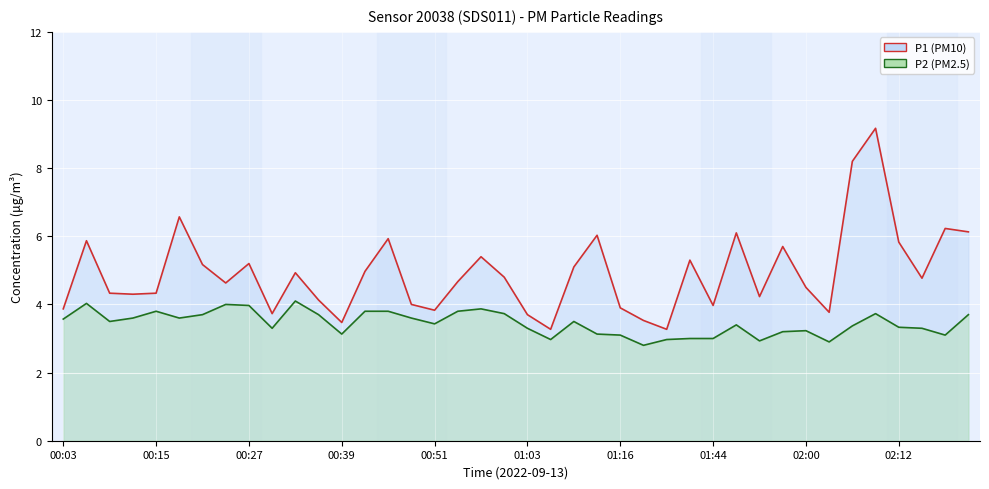

Reading right to left, extract all data points from this chart.

P1 line: 6.1	6.2	4.8	5.8	9.2	8.2	3.8	4.5	5.7	4.2	6.1	4.0	5.3	3.3	3.5	3.9	6.0	5.1	3.3	3.7	4.8	5.4	4.7	3.8	4.0	5.9	5.0	3.5	4.1	4.9	3.7	5.2	4.6	5.2	6.6	4.3	4.3	4.3	5.9	3.9
P2 line: 3.7	3.1	3.3	3.3	3.7	3.4	2.9	3.2	3.2	2.9	3.4	3.0	3.0	3.0	2.8	3.1	3.1	3.5	3.0	3.3	3.7	3.9	3.8	3.4	3.6	3.8	3.8	3.1	3.7	4.1	3.3	4.0	4.0	3.7	3.6	3.8	3.6	3.5	4.0	3.6